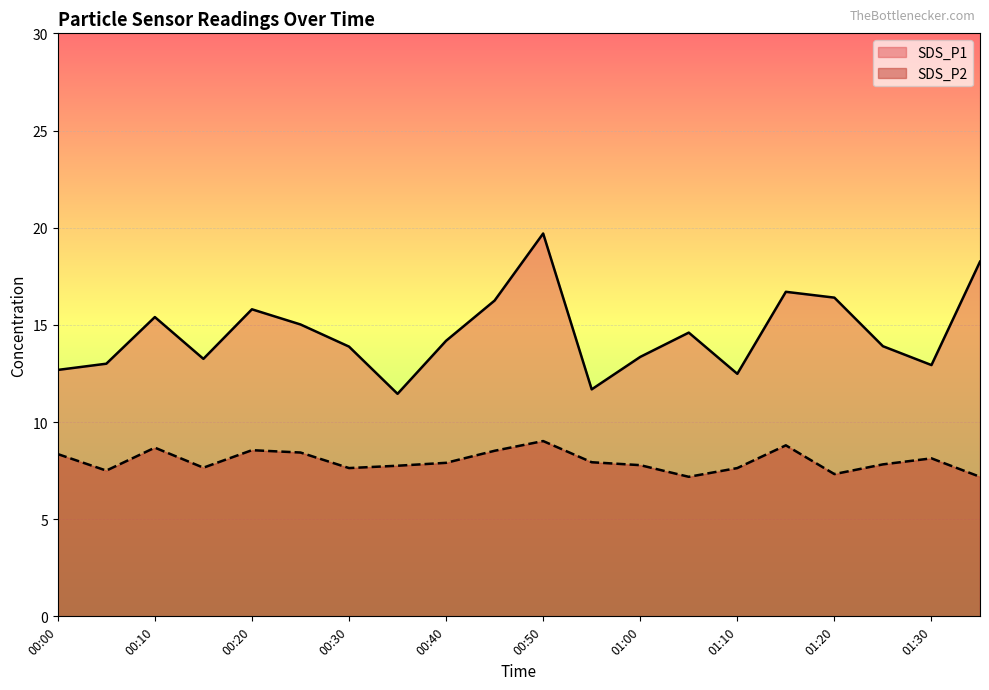

What is the value of the SDS_P1 point at the 4th from the left?

13.2